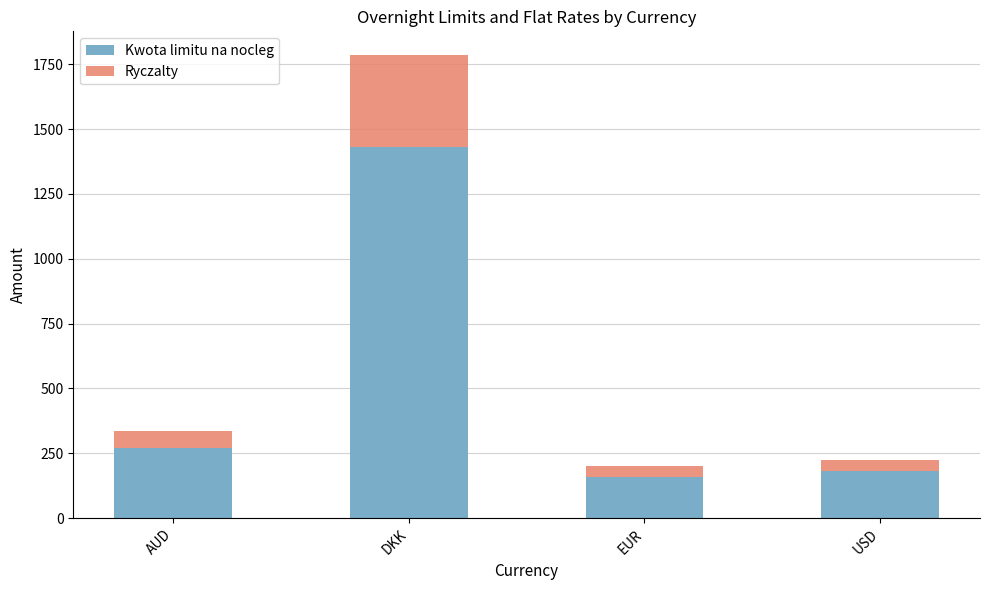

What is the minimum value for Kwota limitu na nocleg?

160.0